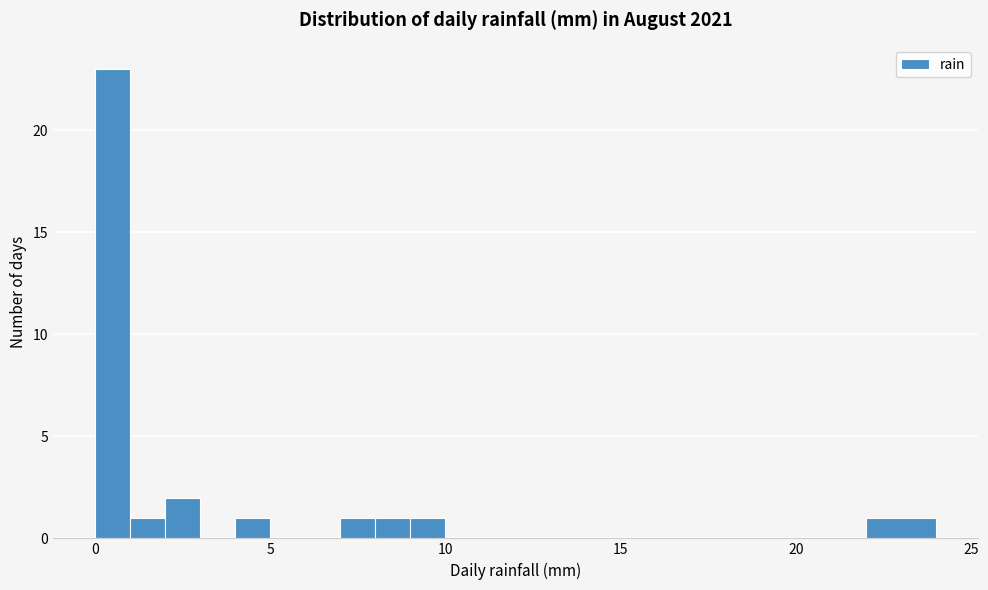

Around what value on the x-axis is the tallest bar? Give the approximate position of its centre, as read against the axis.

0.5